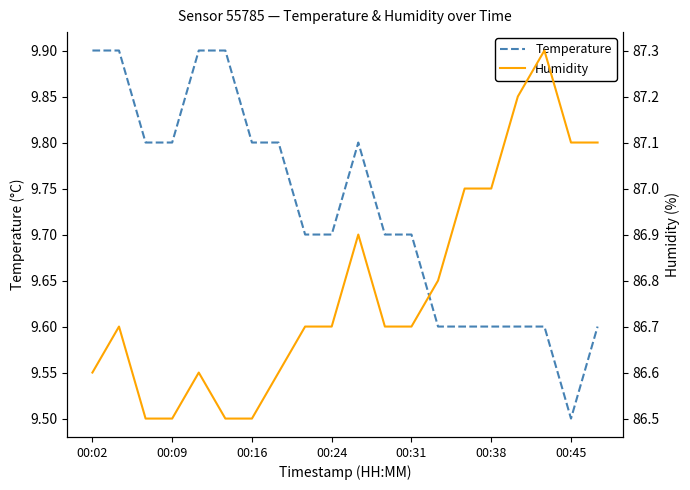

What is the minimum value shown in the chart?

9.5